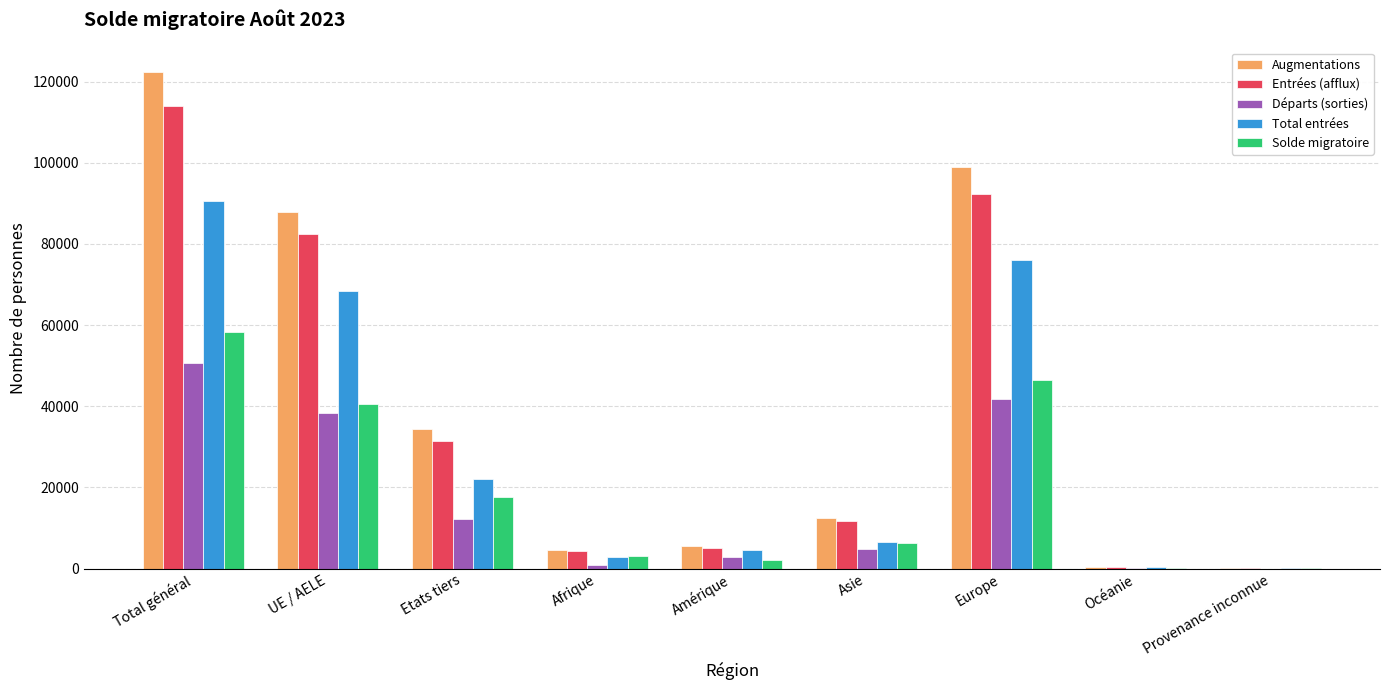

The value of Départs (sorties) at Océanie is 192. True or false?

True